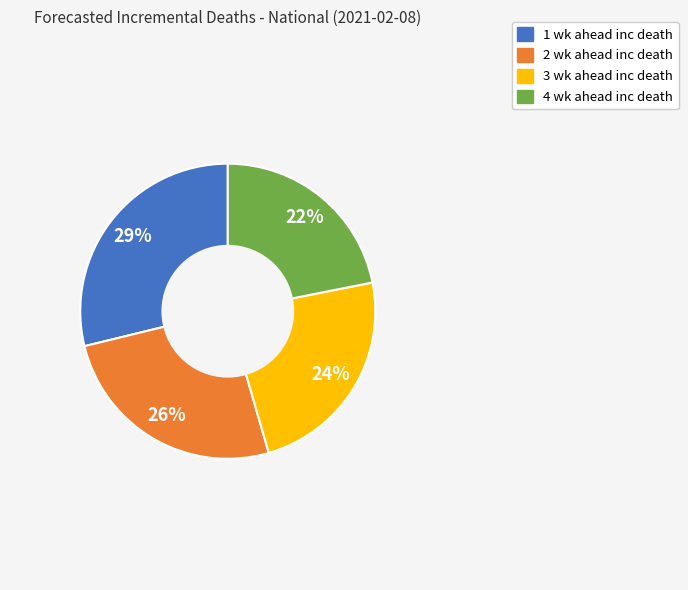

Which category has the biggest portion of the pie?

1 wk ahead inc death